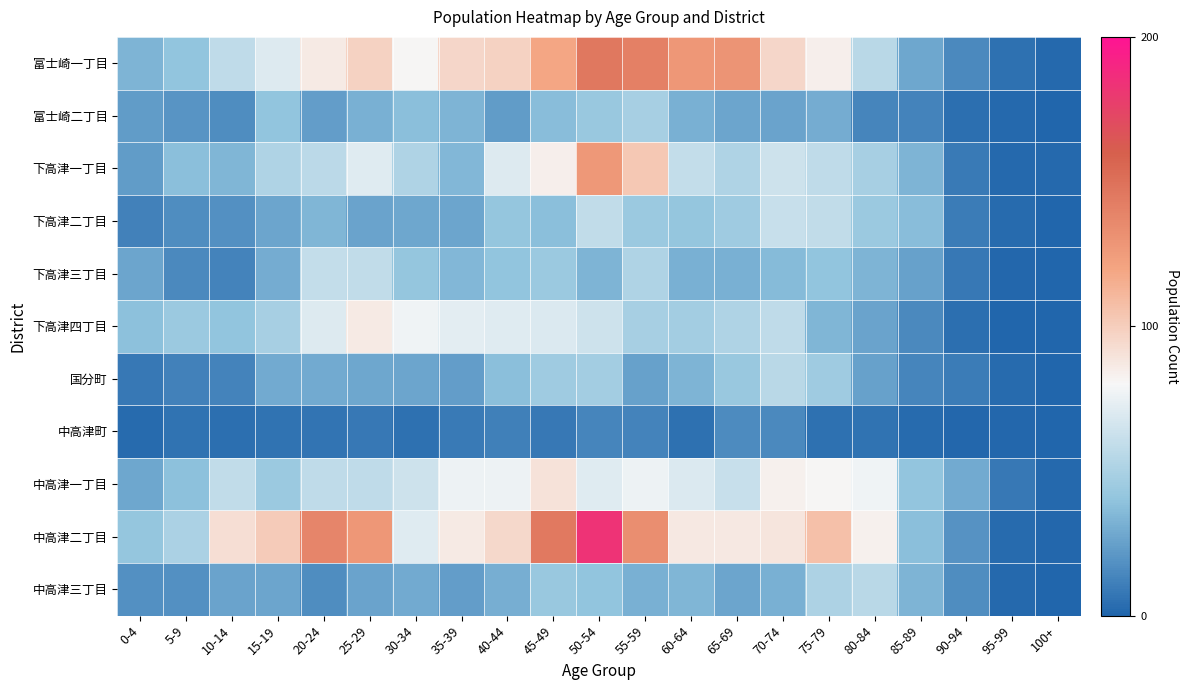

Between 60-64 and 90-94, which series saw the biggest shift?

富士崎一丁目